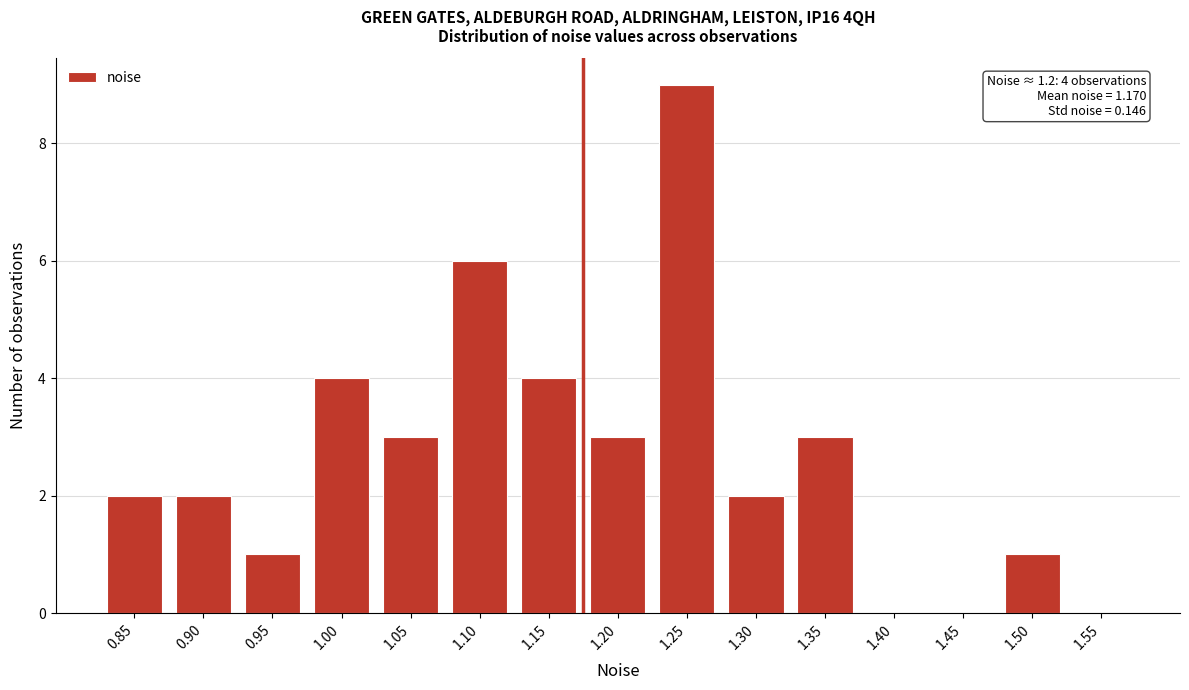

Reading right to left, what are all the values shown in this chart?

1.55=0	1.50=1	1.45=0	1.40=0	1.35=3	1.30=2	1.25=9	1.20=3	1.15=4	1.10=6	1.05=3	1.00=4	0.95=1	0.90=2	0.85=2